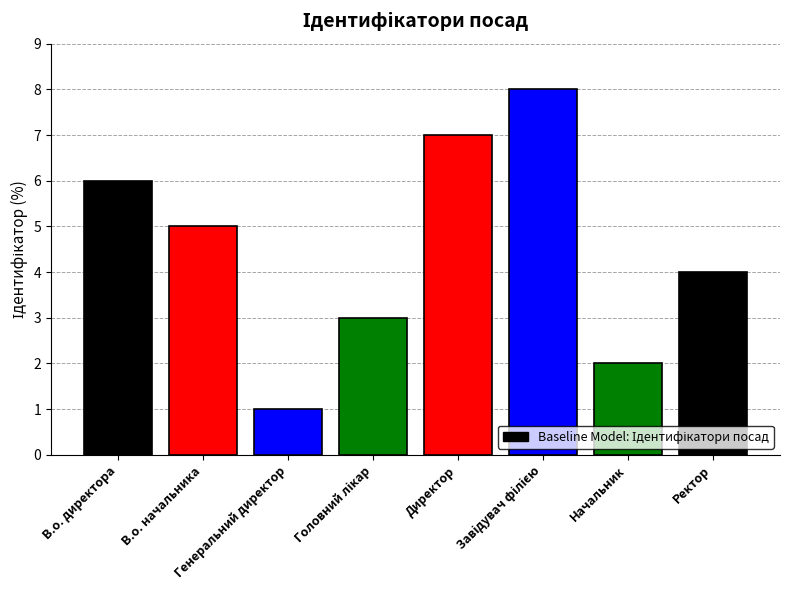

What is the sum of the values at Директор and В.о. начальника?

12